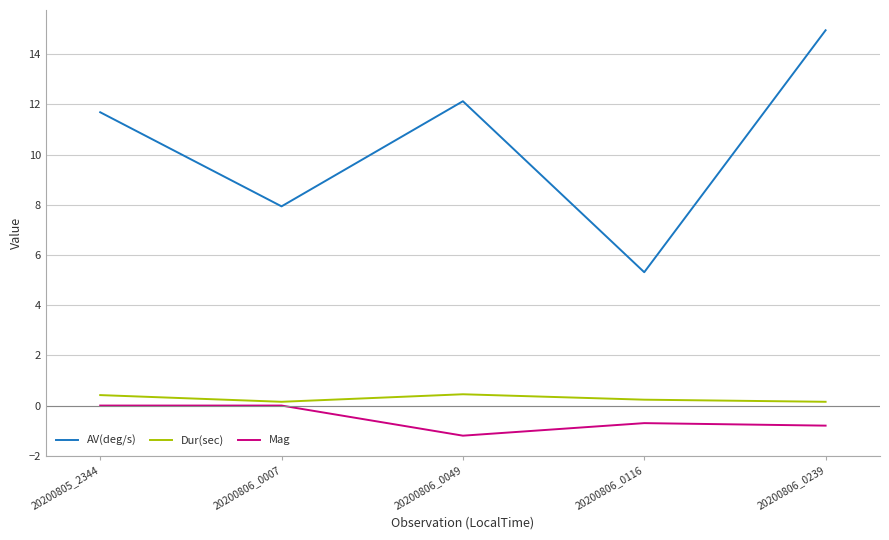

Where is the first local maximum for Dur(sec)?

20200806_0049